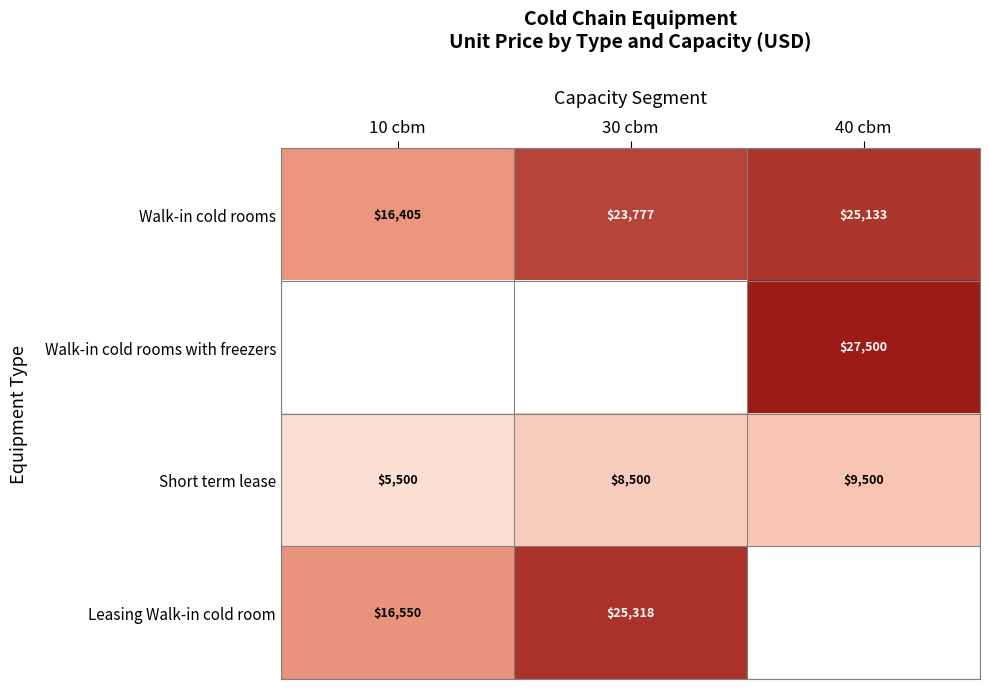

What is the difference between the maximum and minimum values in the Walk-in cold rooms series?

8728